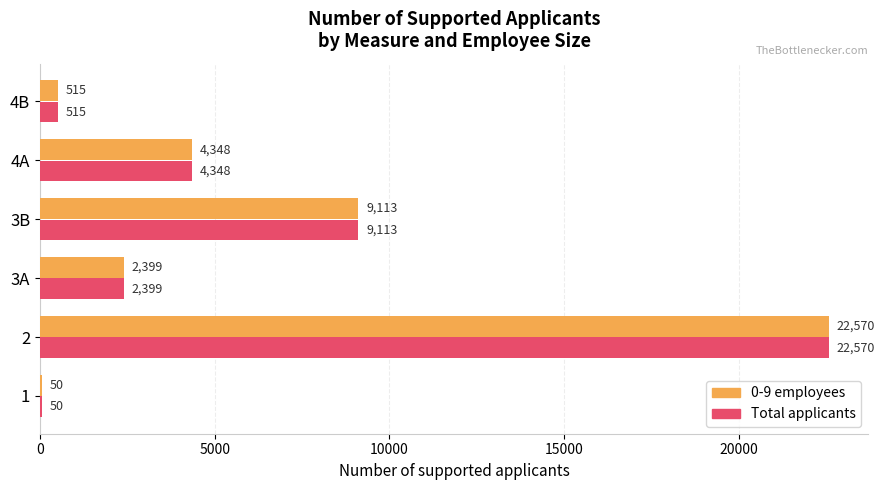

What is the total value across all series at 4B?

1030